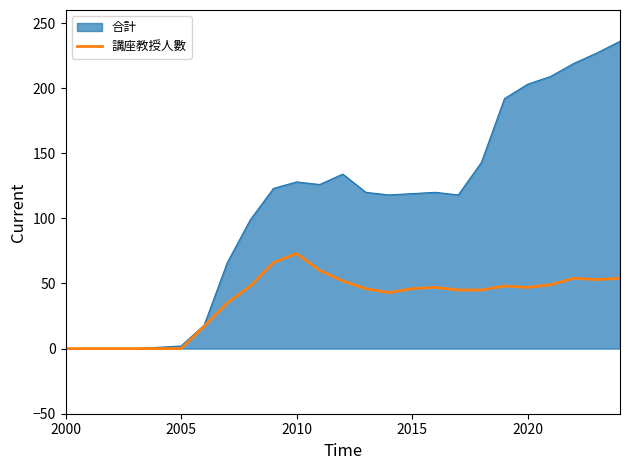

How many lines are shown in the chart?

2